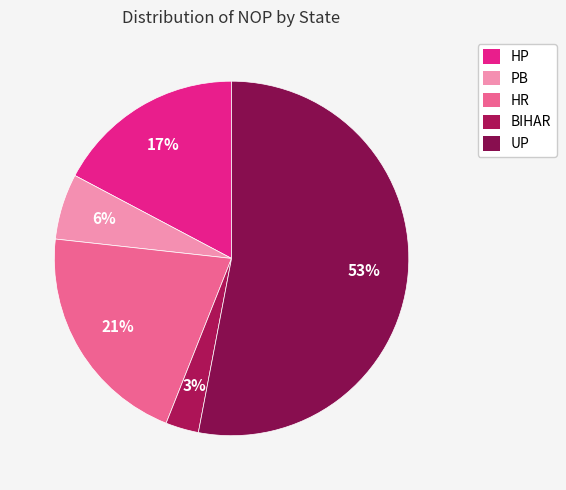

Which slice is the smallest?

BIHAR